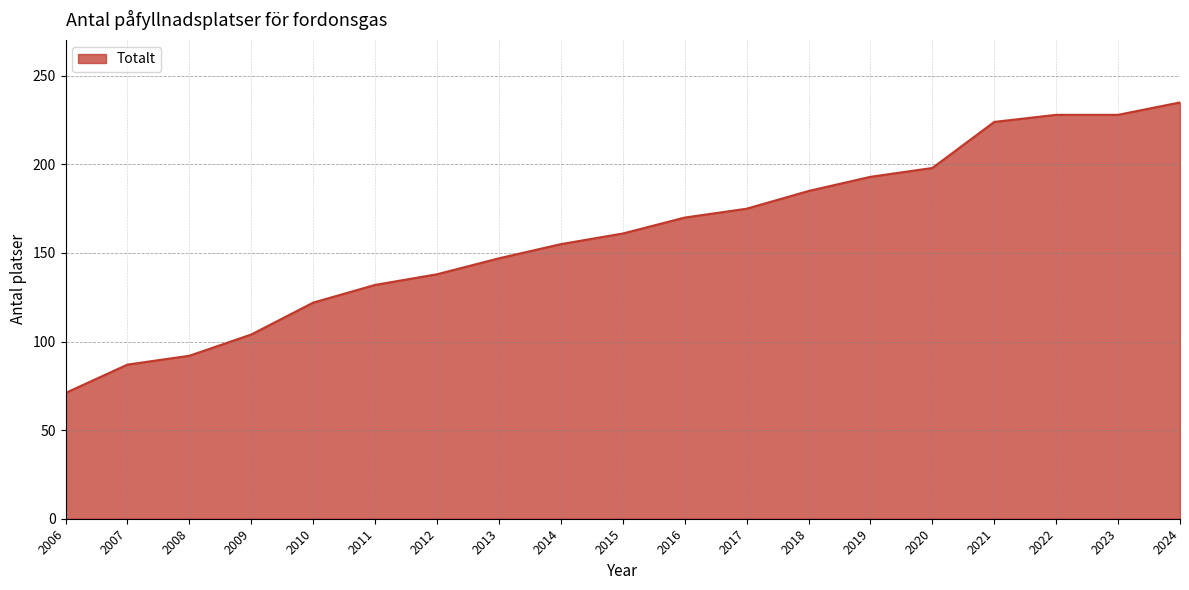

At which label is the value closest to 153?

2014